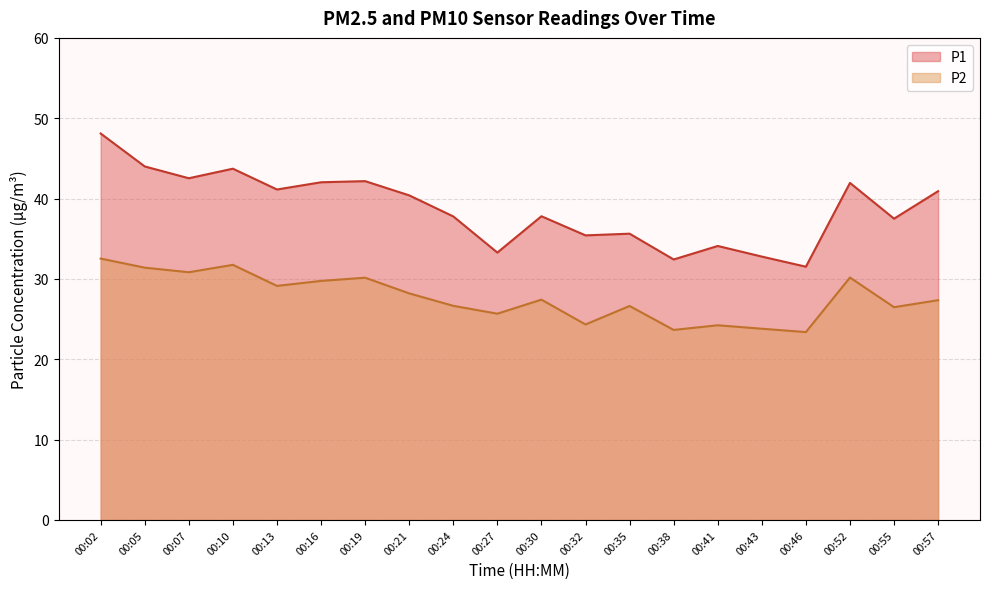

Which category has the highest value in the P2 series?

00:02